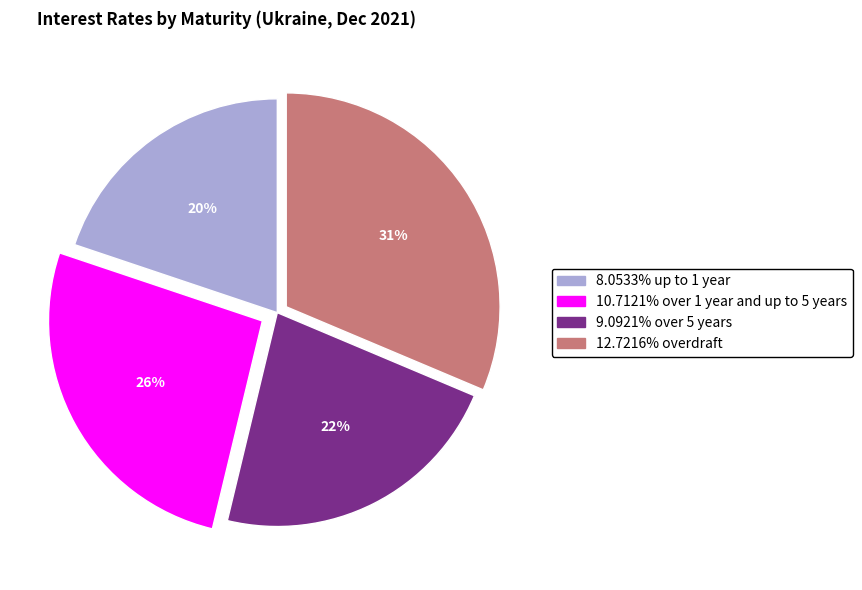

To the nearest percent, what is the average slice percentage?

25%